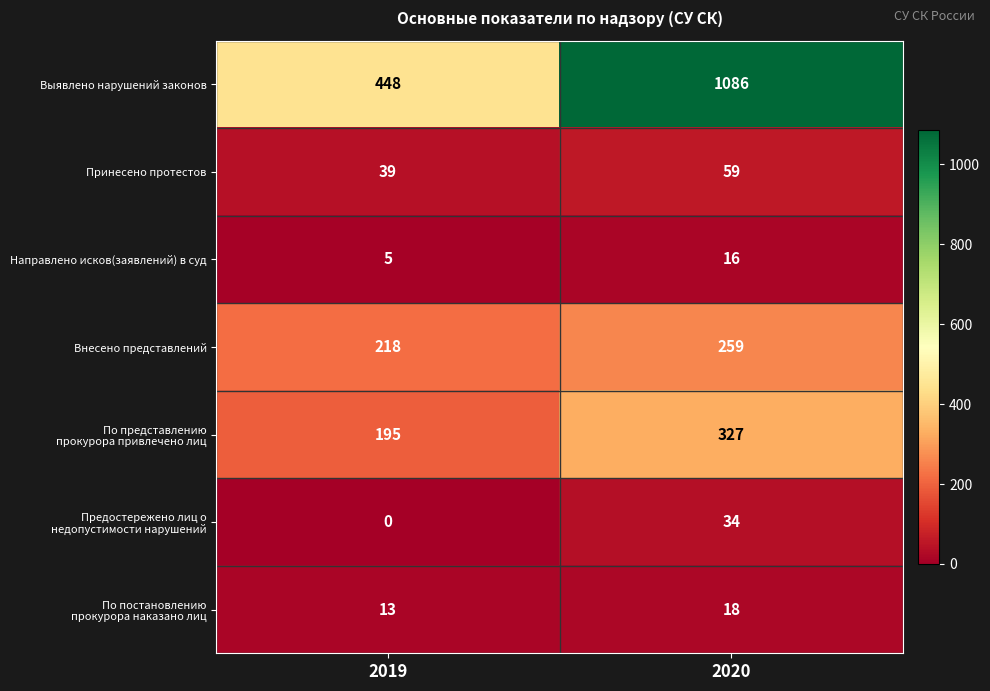

At which category is the sum across all series the highest?

2020